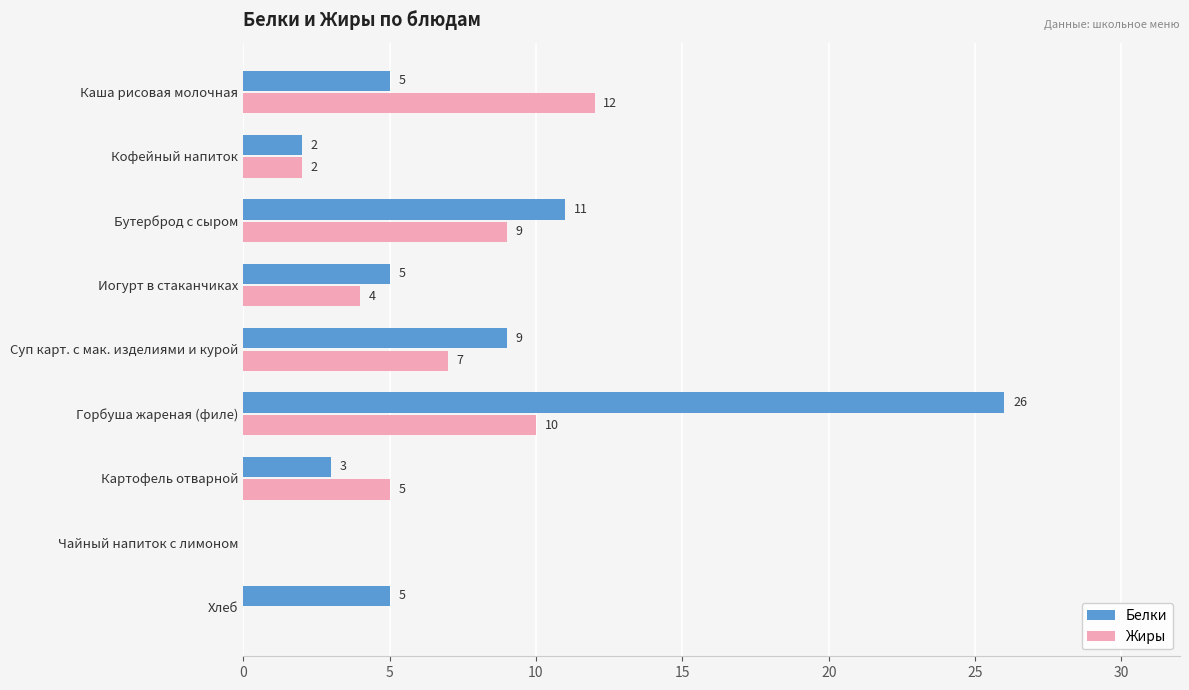

Which series has the widest spread of values?

Белки